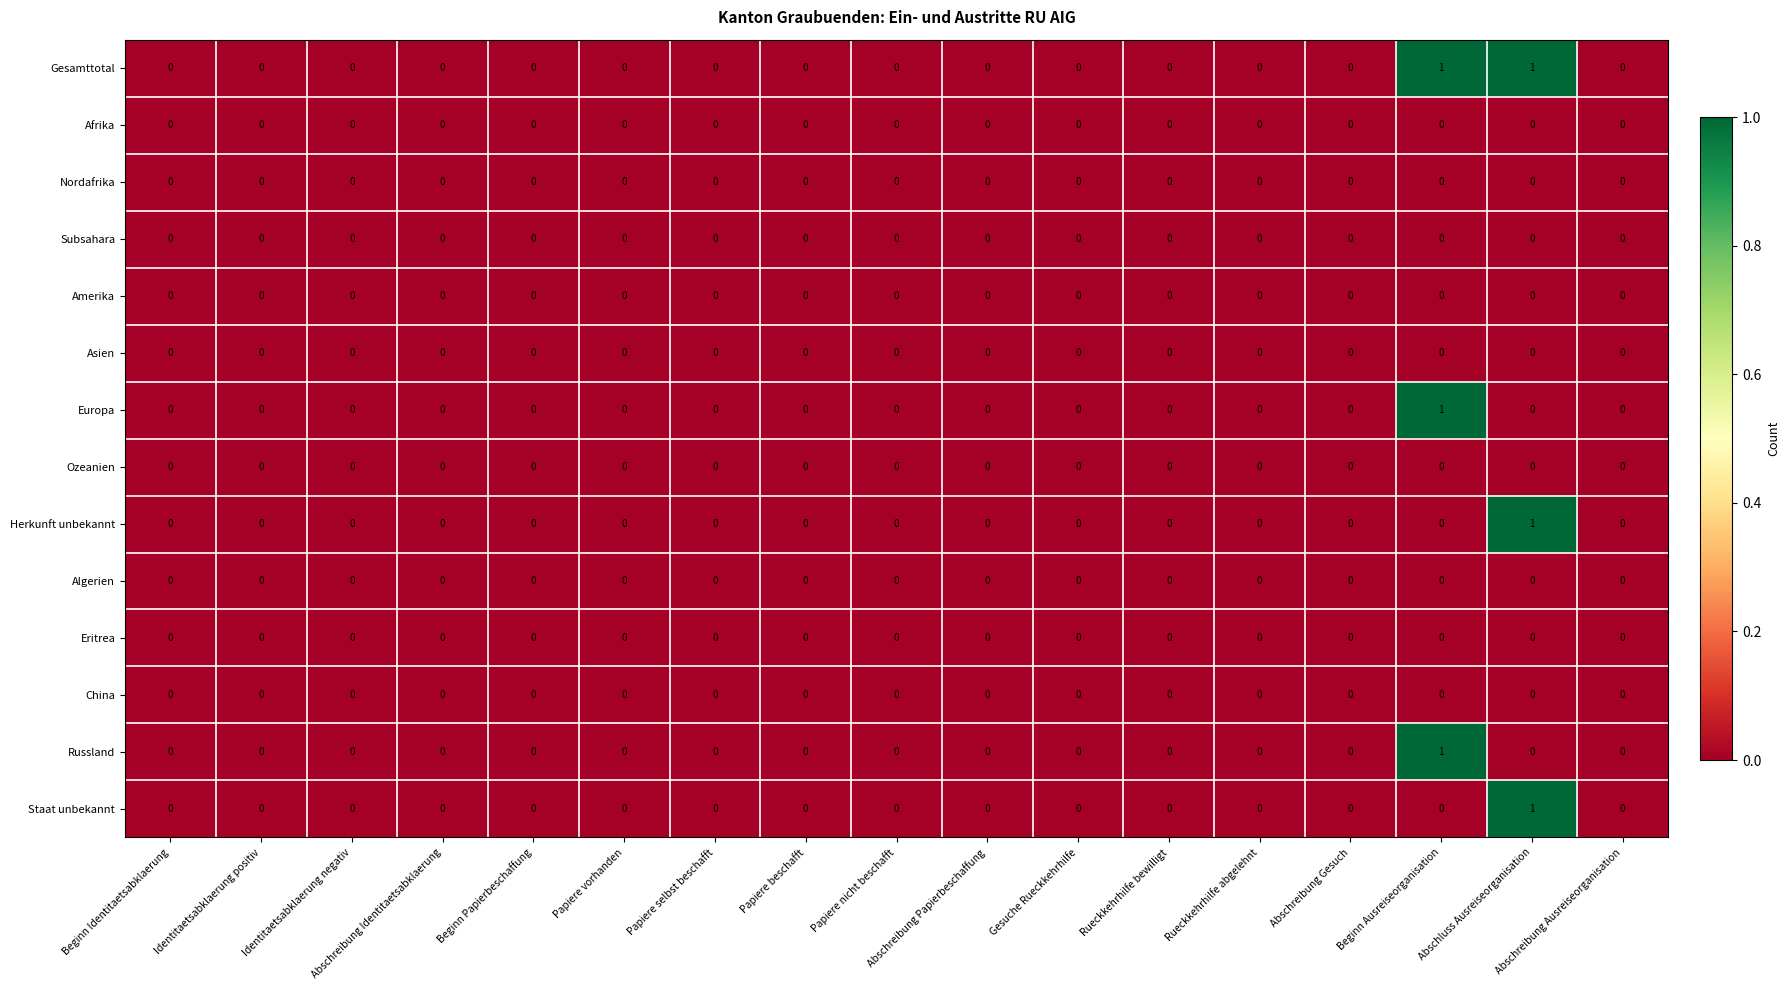

Which series has the largest total across all categories?

Gesamttotal